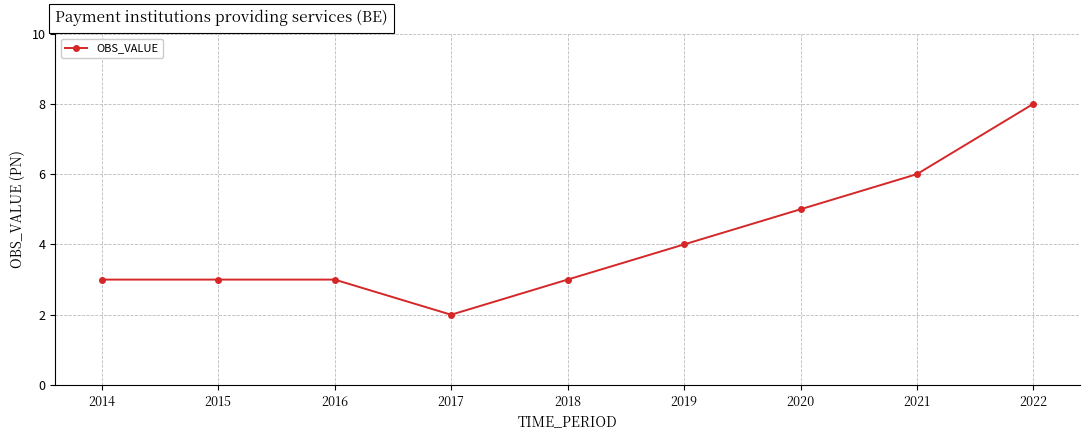

Reading left to right, transcribe all the data shown in this chart.

2014=3	2015=3	2016=3	2017=2	2018=3	2019=4	2020=5	2021=6	2022=8